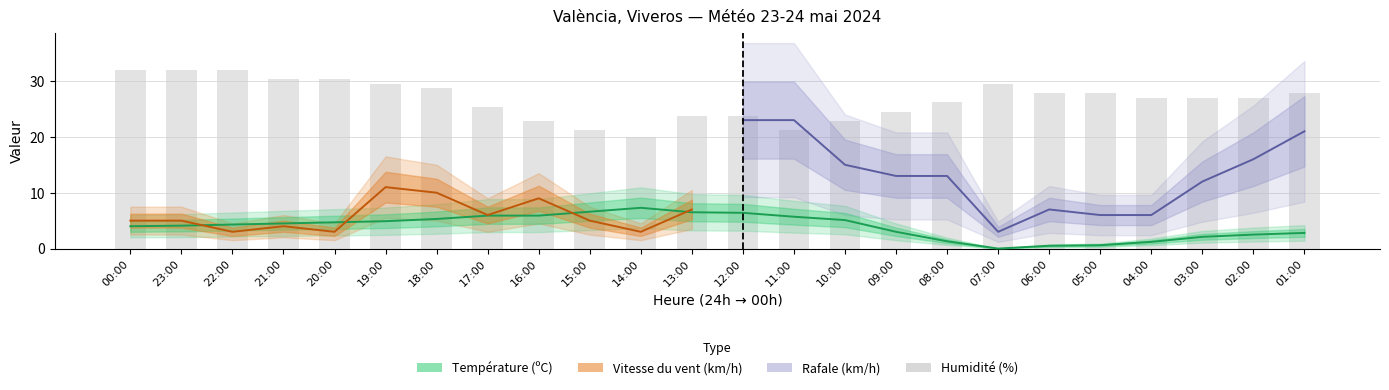

Which category has the highest value in the Température (ºC) series?

14:00